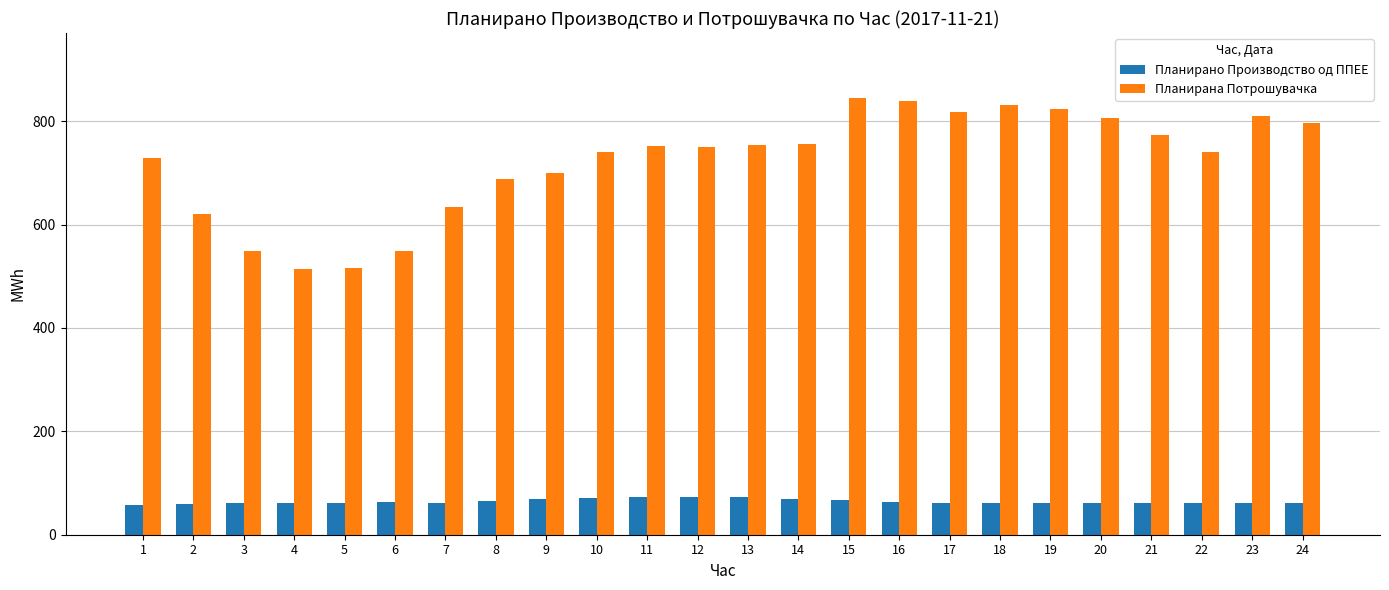

What is the spread (max minus min) of values at 20?

745.0